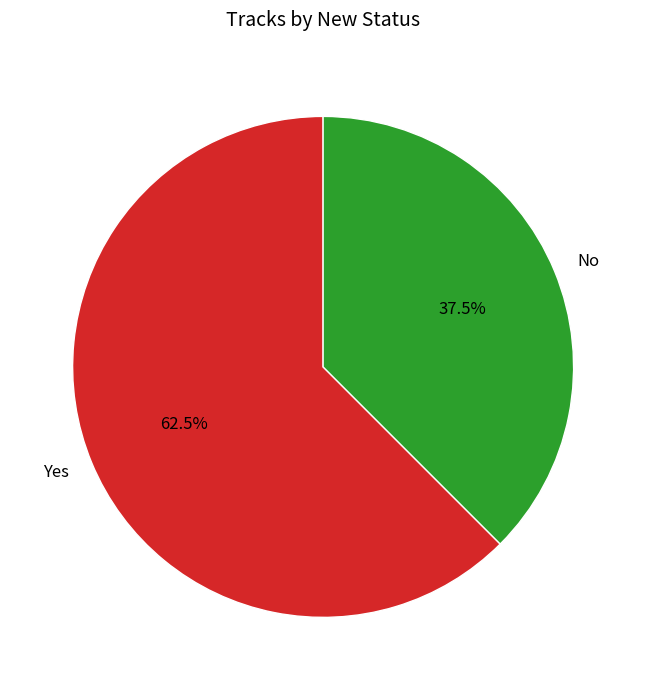

Between No and Yes, which is larger?

Yes